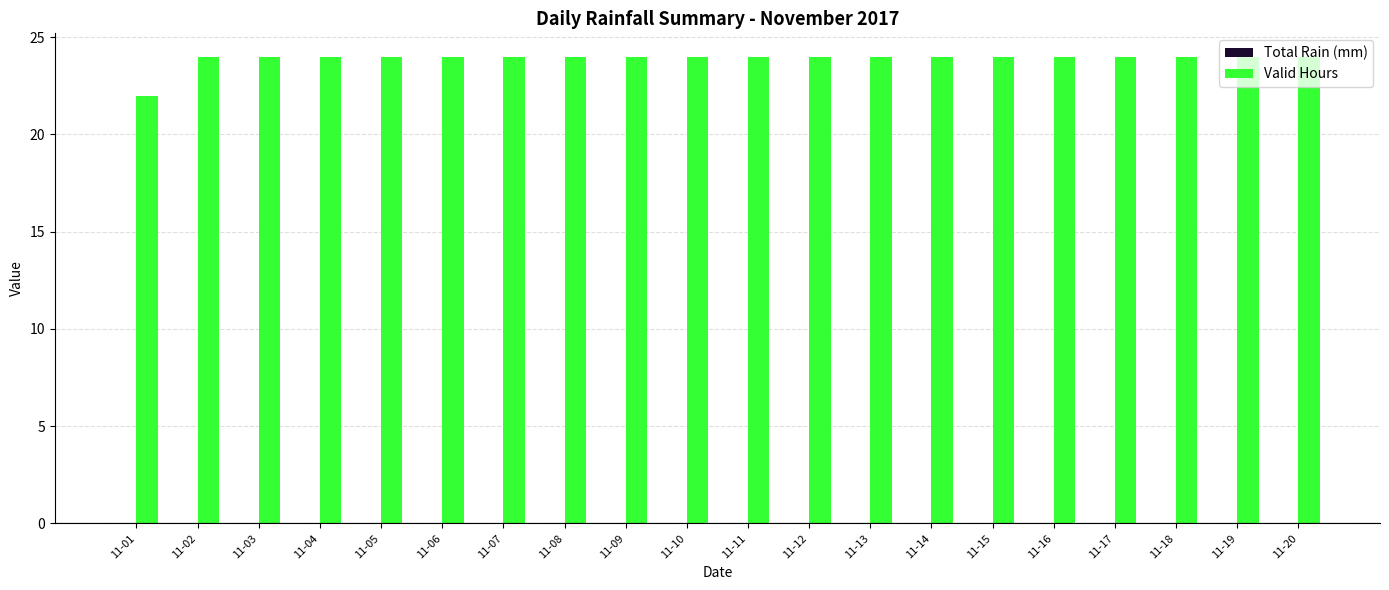

What is the smallest value displayed?

22